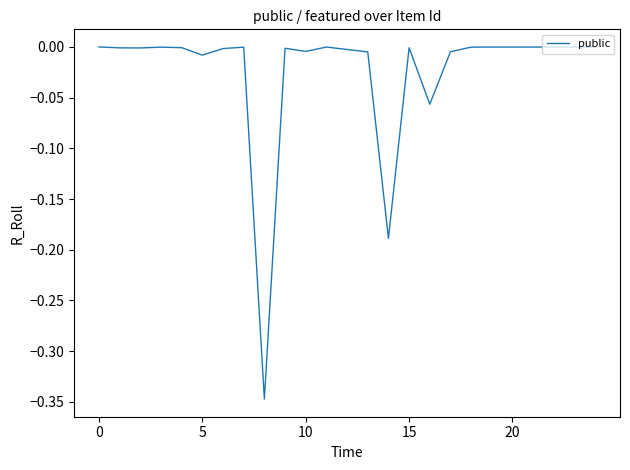

What is the difference between the maximum and minimum values?

0.3